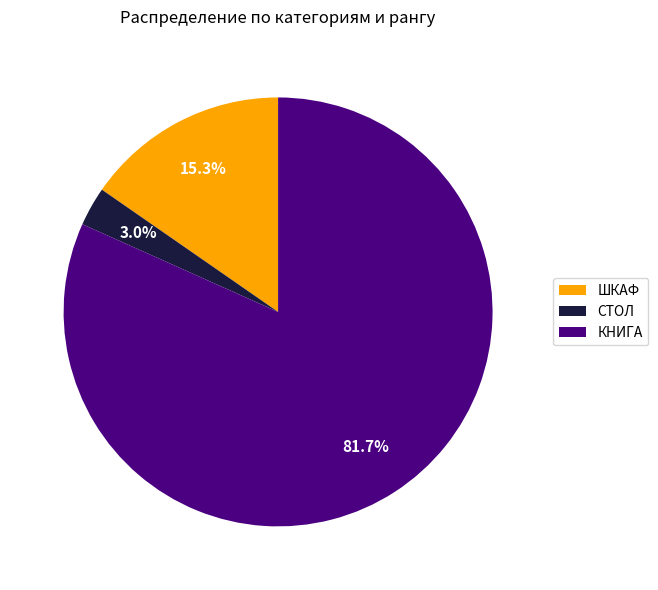

Which has a higher value, ШКАФ or КНИГА?

КНИГА